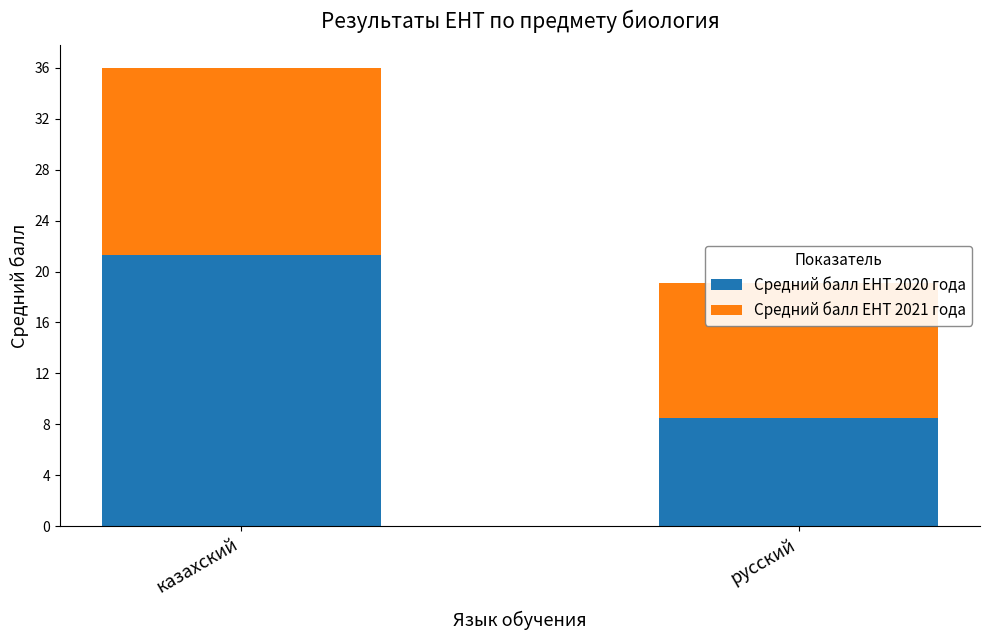

Reading left to right, extract all data points from this chart.

Средний балл ЕНТ 2020 года: казахский=21.3	русский=8.5
Средний балл ЕНТ 2021 года: казахский=14.7	русский=10.6